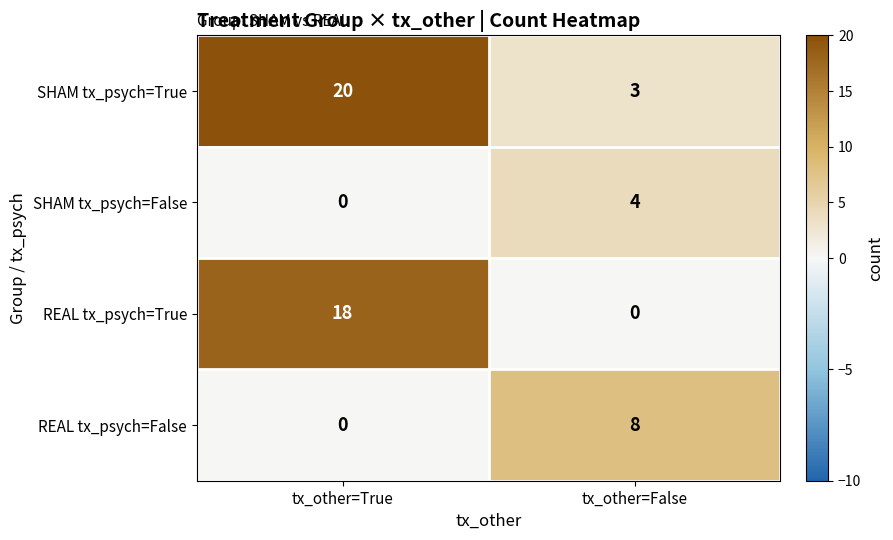

List the series in order of their peak value, highest first.

SHAM tx_psych=True, REAL tx_psych=True, REAL tx_psych=False, SHAM tx_psych=False